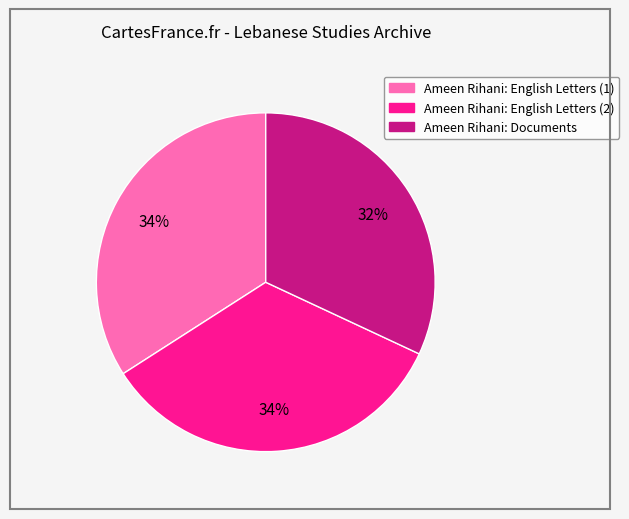

How many segments does this pie chart have?

3